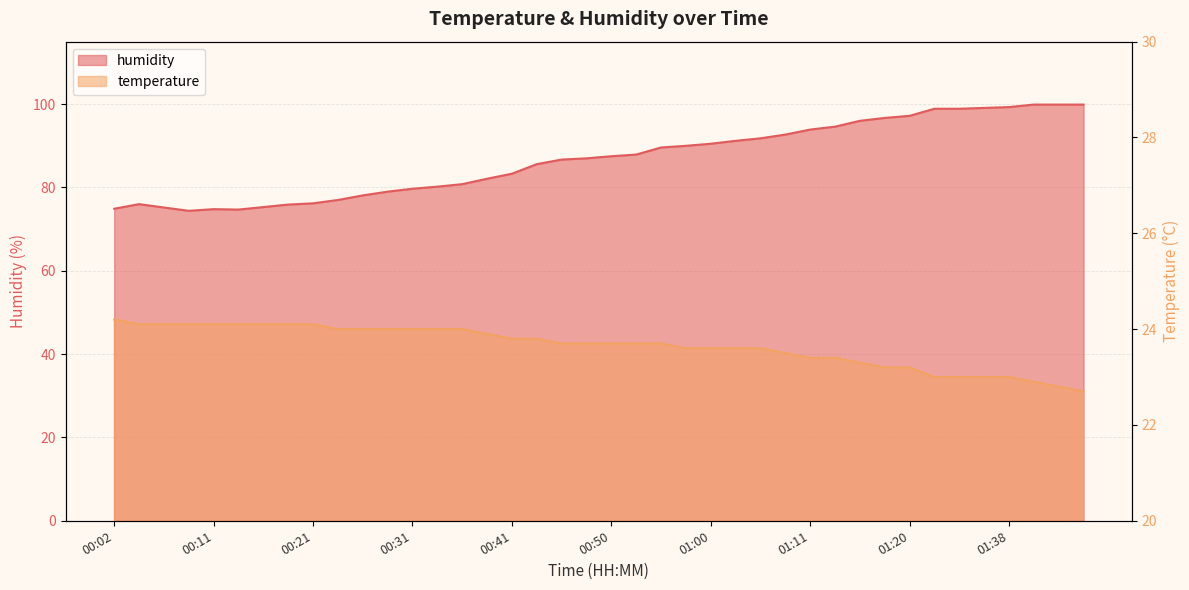

What is the label of the 1st point from the right?

01:45